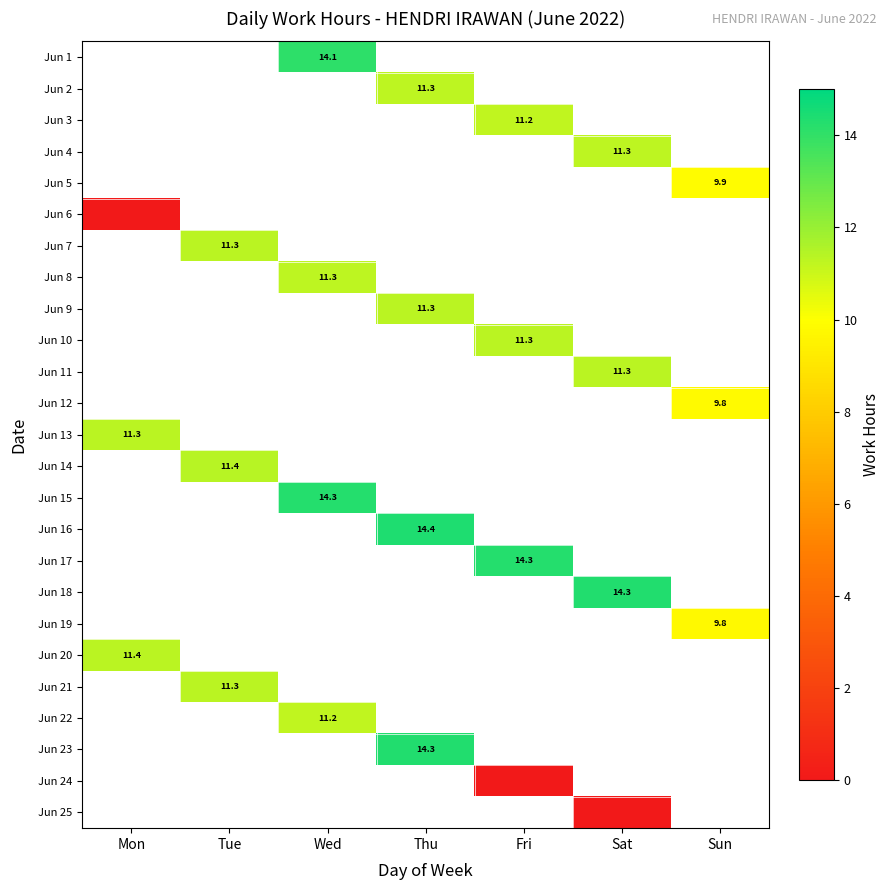

Which label corresponds to the largest value in the chart?

Thu